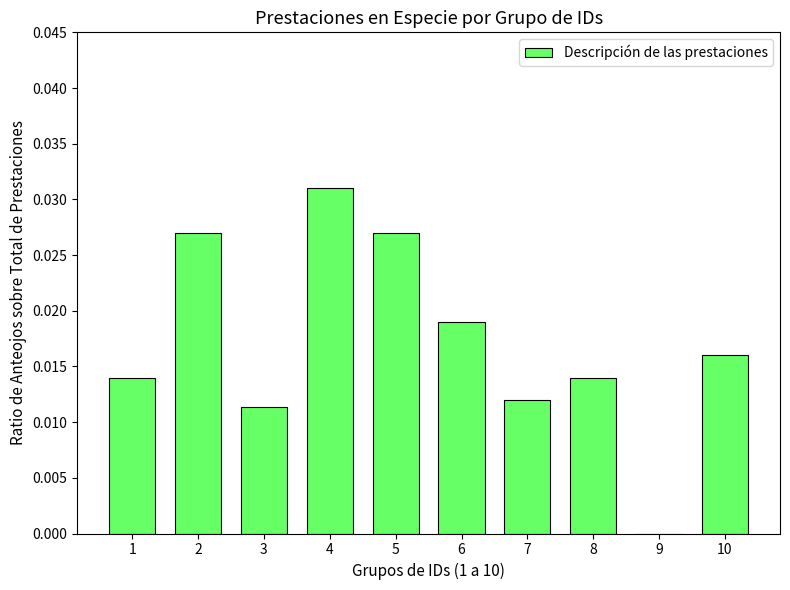

How many values are between 0 and 1?

10